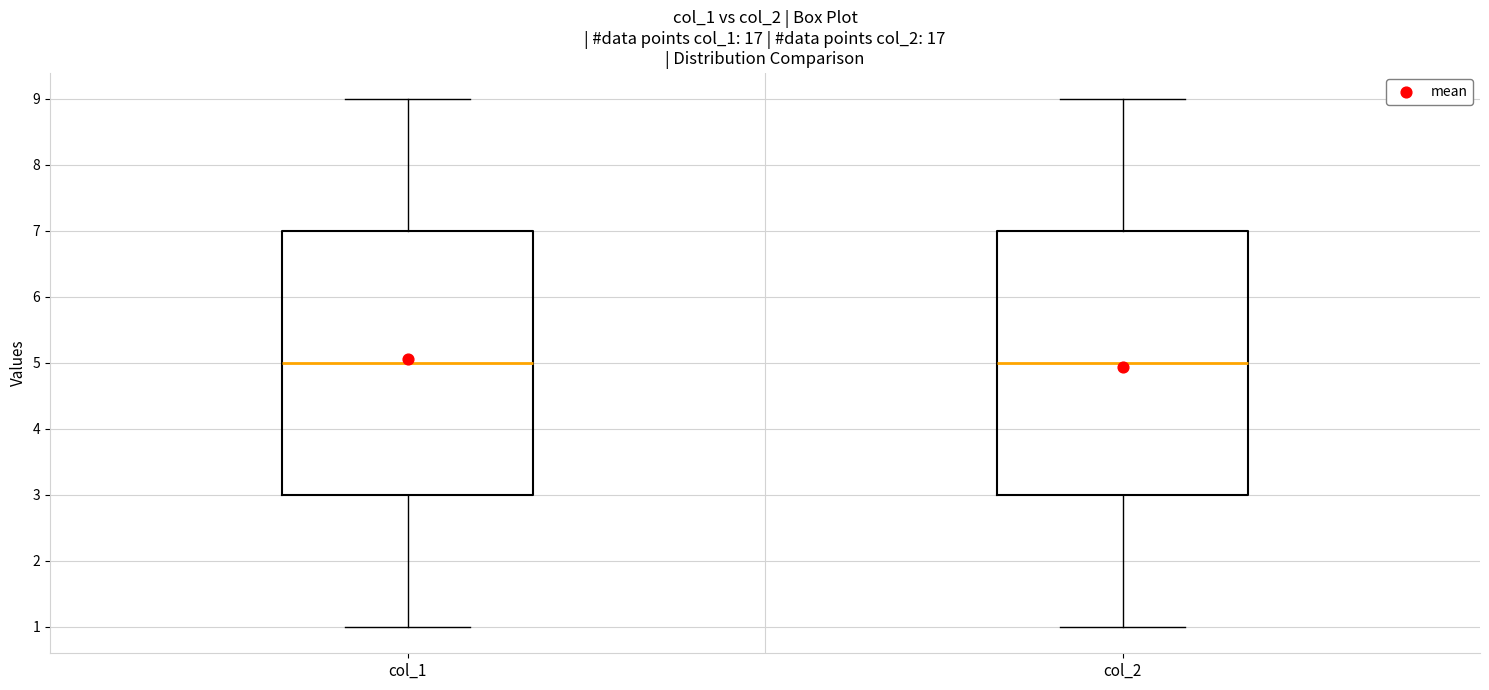

Reading left to right, read every box against the y-axis: the position of its median line, the range the box covers, and the ends of its whiskers. The values are not printed on the chart, so give them approximately, as read against the axis.

col_1: median 5, box 3 to 7, whiskers 1 to 9
col_2: median 5, box 3 to 7, whiskers 1 to 9